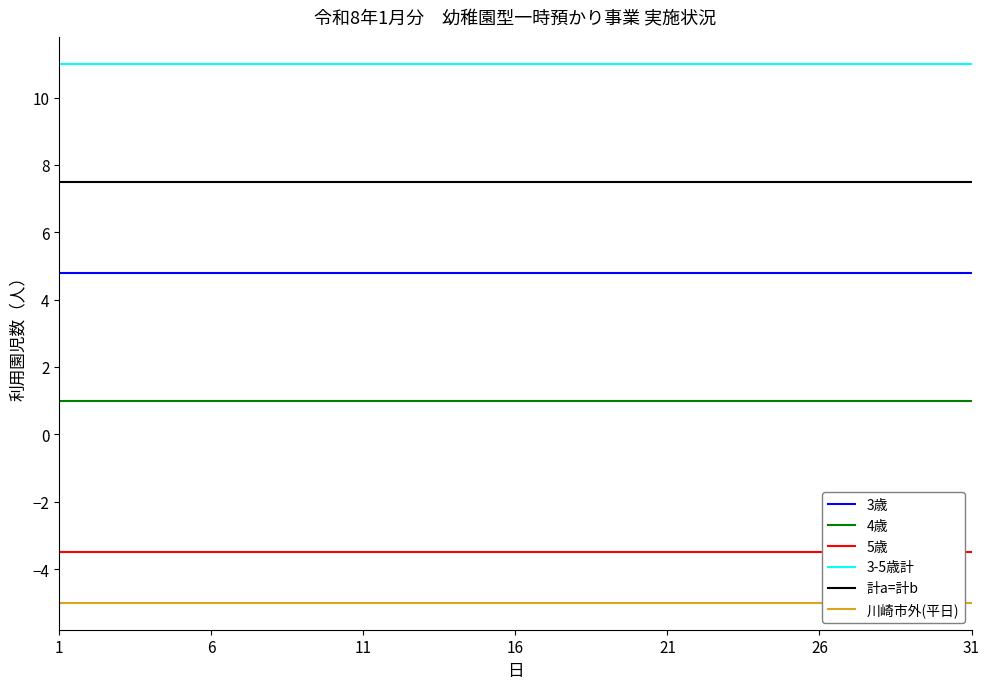

List the series in order of their peak value, lowest first.

川崎市外(平日), 5歳, 4歳, 3歳, 計a=計b, 3-5歳計